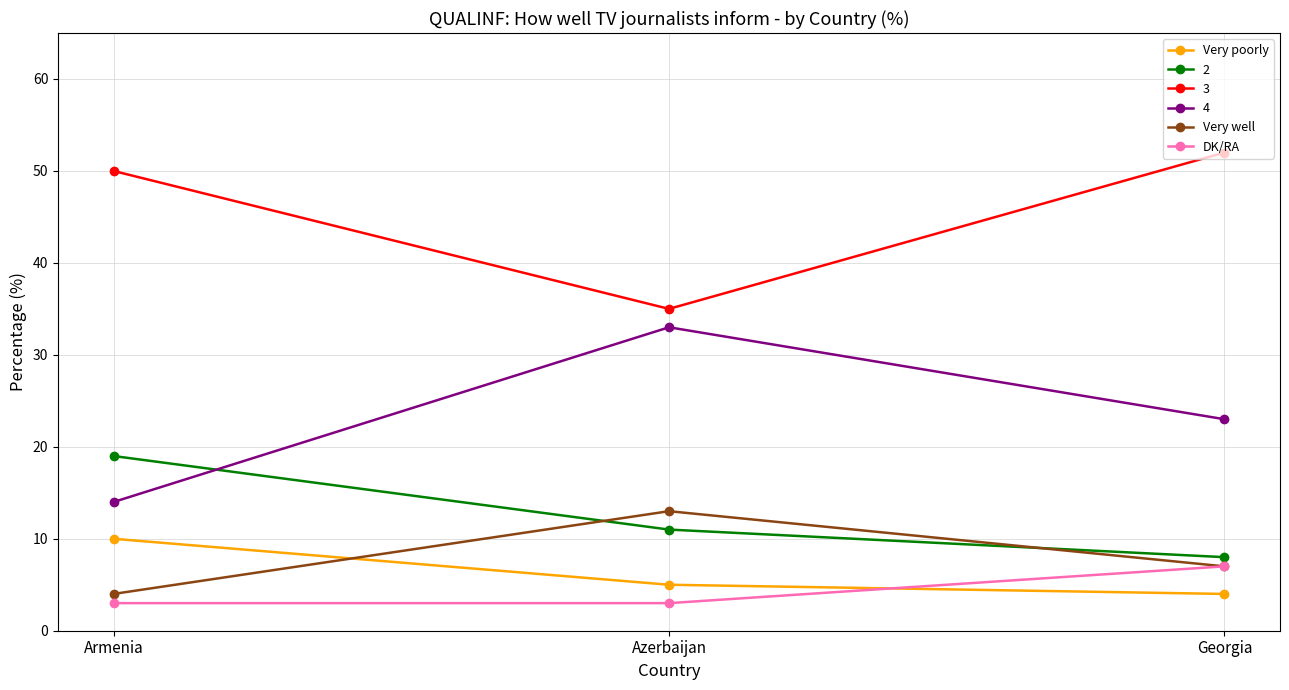

What is the difference between the highest and lowest values at Azerbaijan?

32